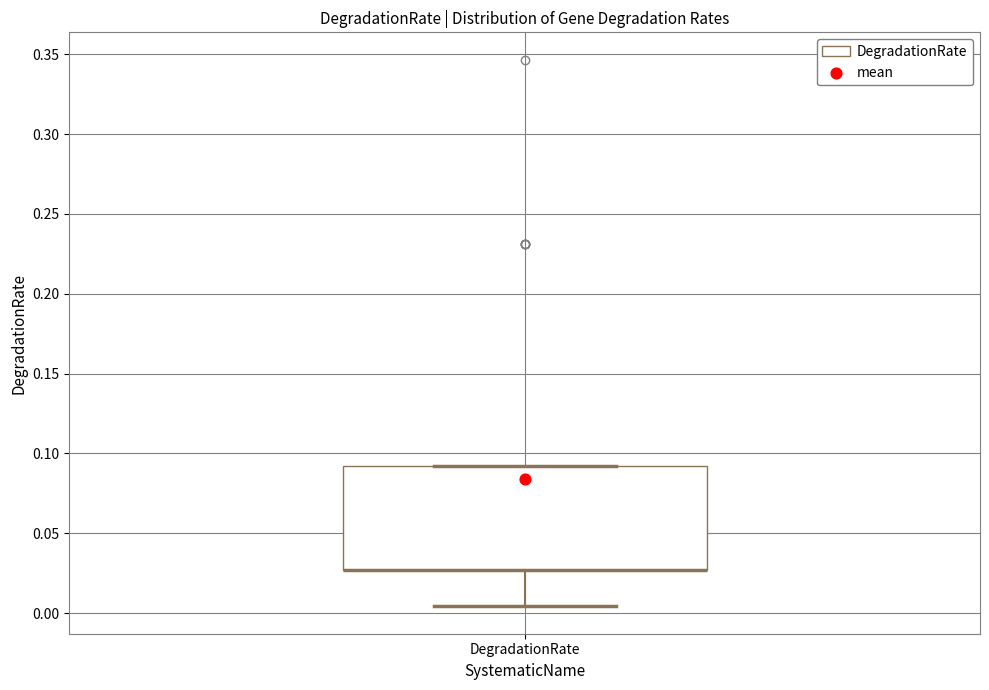

Transcribe this box plot: give where the median line is, the range the box spans, and where the two whiskers end, as read against the y-axis. The values are not printed on the chart, so give them approximately, as read against the axis.

median 0.025 (drawn on the box's lower edge), box 0.025 to 0.090, whiskers 0.005 to 0.090